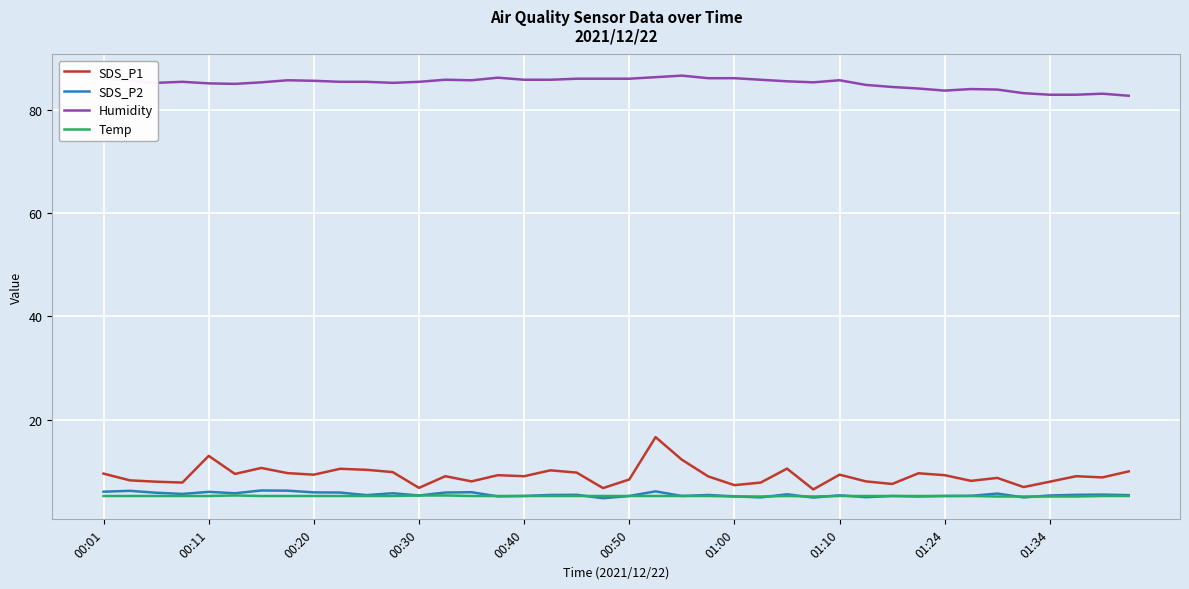

True or false: Humidity and SDS_P2 cross at least once.

False